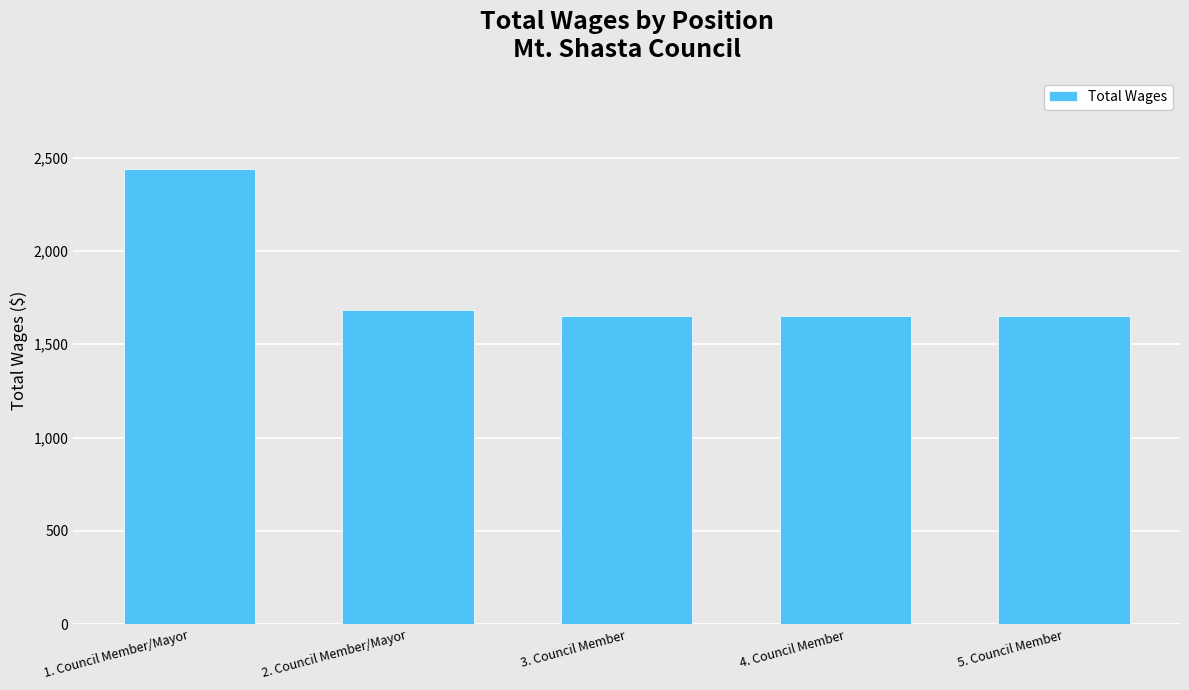

What is the label of the 4th bar from the left?

4. Council Member